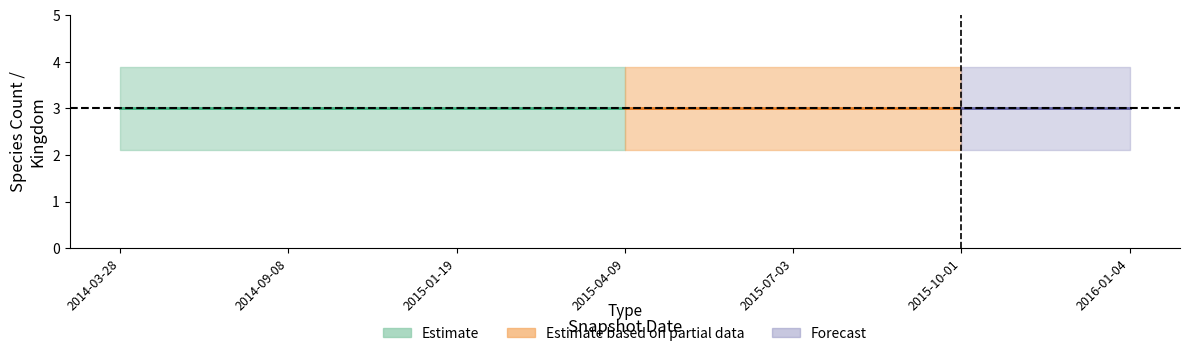

Which has a higher value, 2016-01-04 or 2015-07-03?

2016-01-04